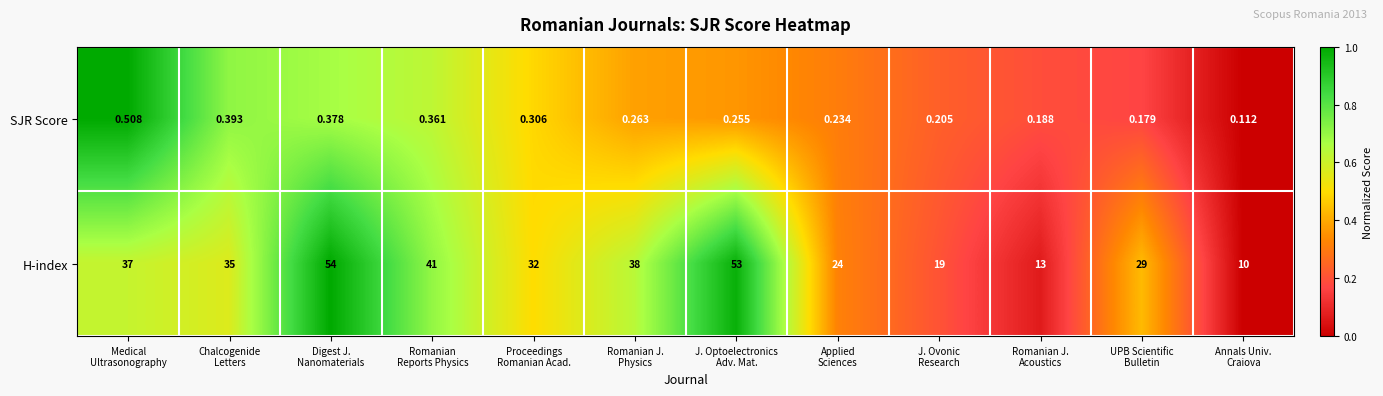

List the series in order of their peak value, lowest first.

SJR Score, H-index